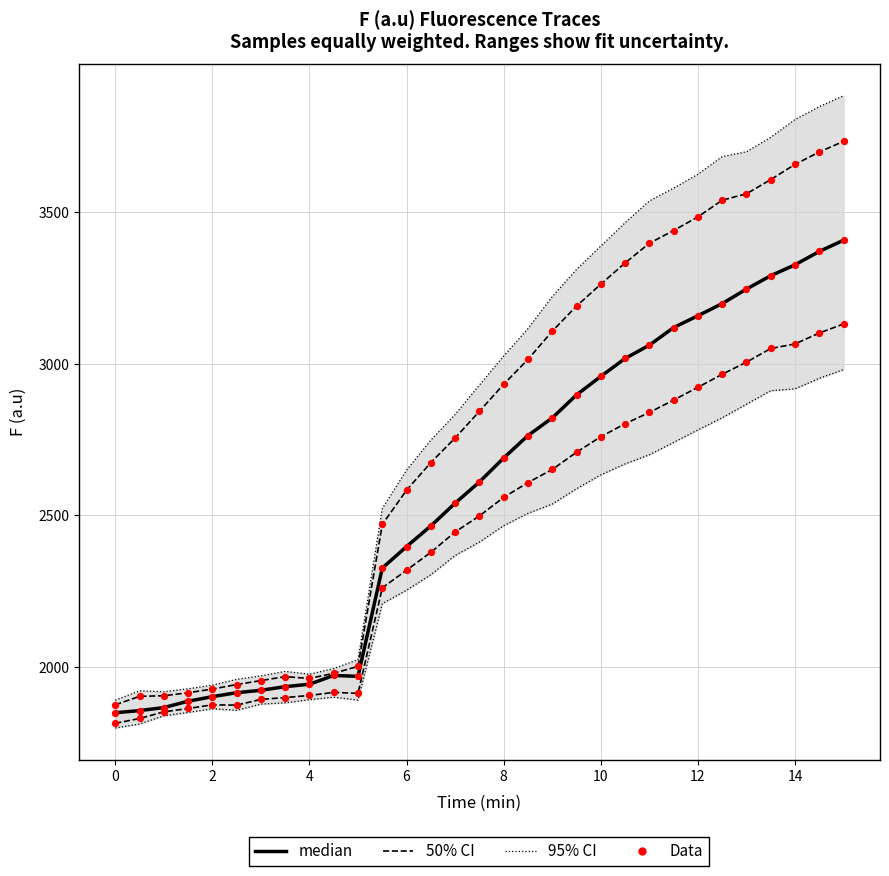

Which series reaches the maximum Y coordinate?

95% CI